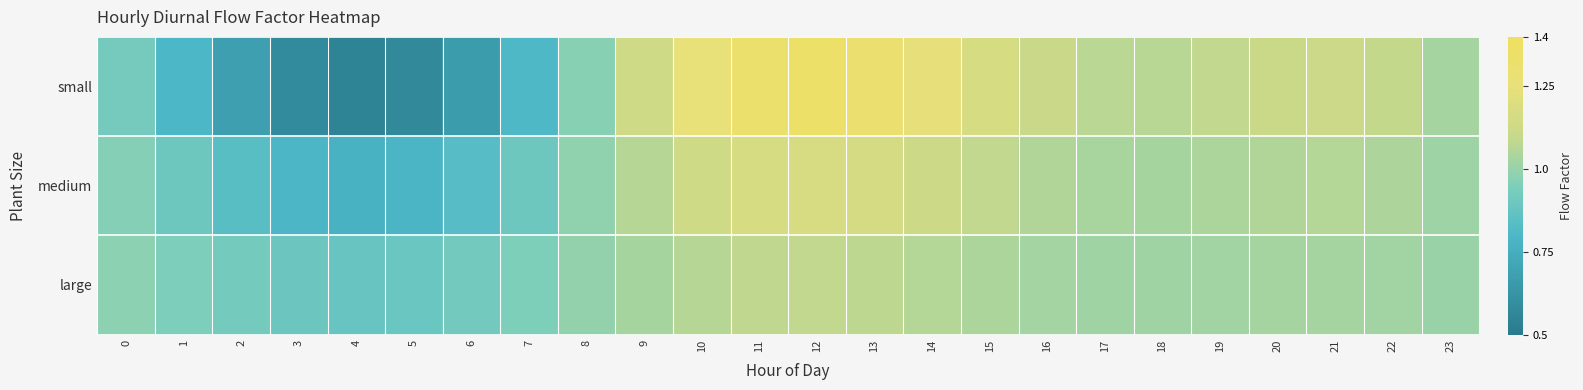

What is the spread (max minus min) of values at 3?

0.3